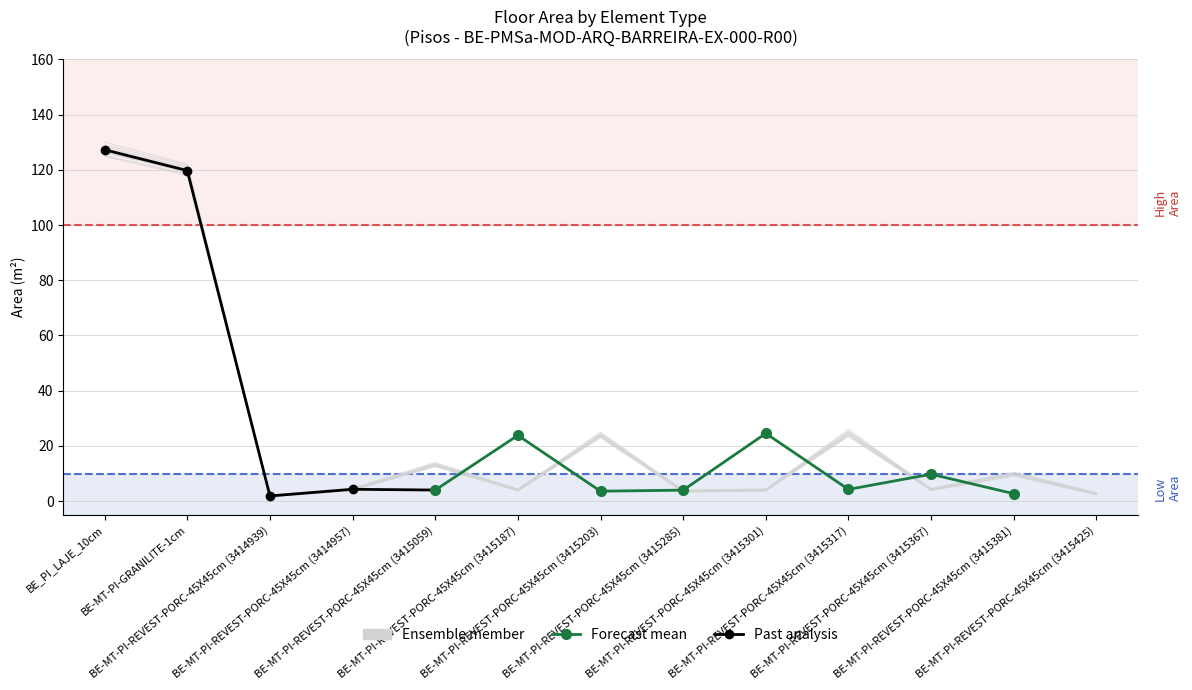

What is the label of the 8th point from the right?

BE-MT-PI-REVEST-PORC-45X45cm (3415187)